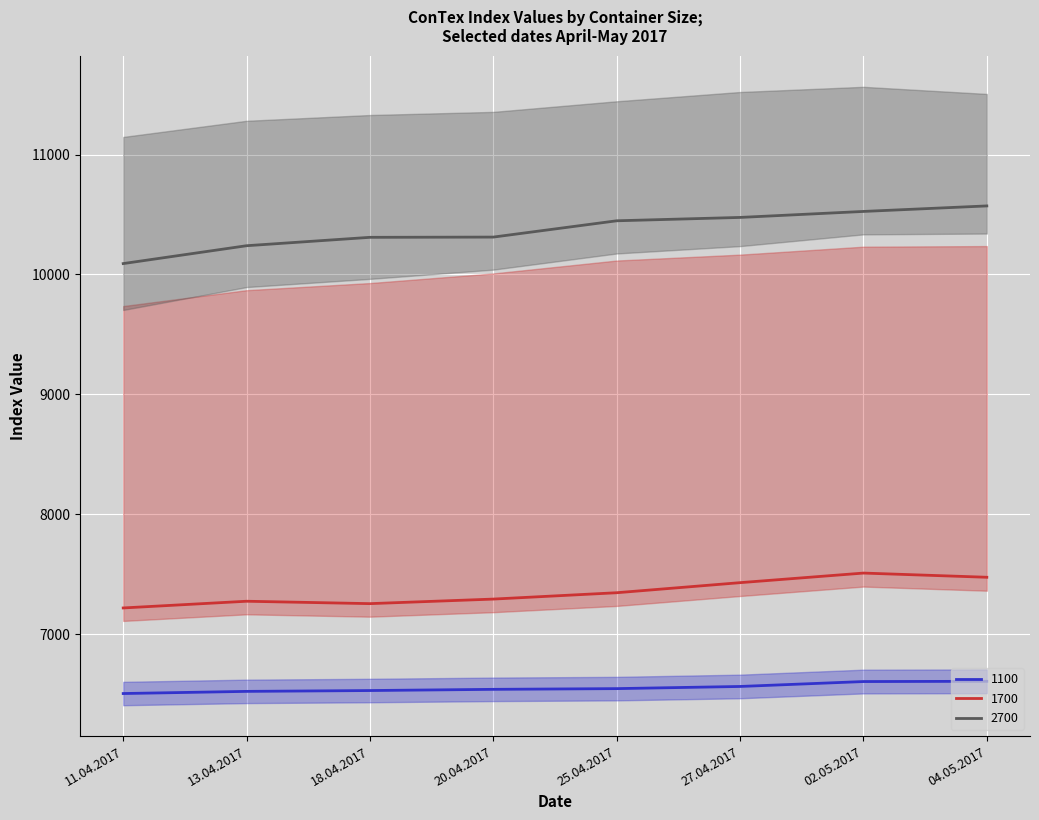

List the series in order of their overall mean, highest first.

2500, 1700, 1100